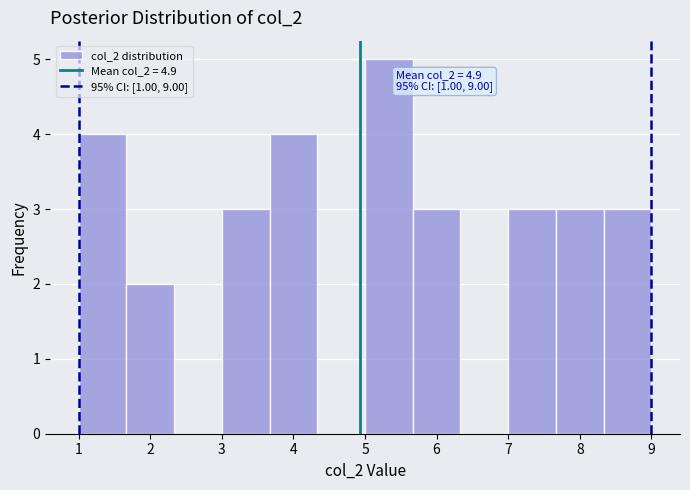

Over which range of the x-axis is the bar tallest?

5.0 to 5.7